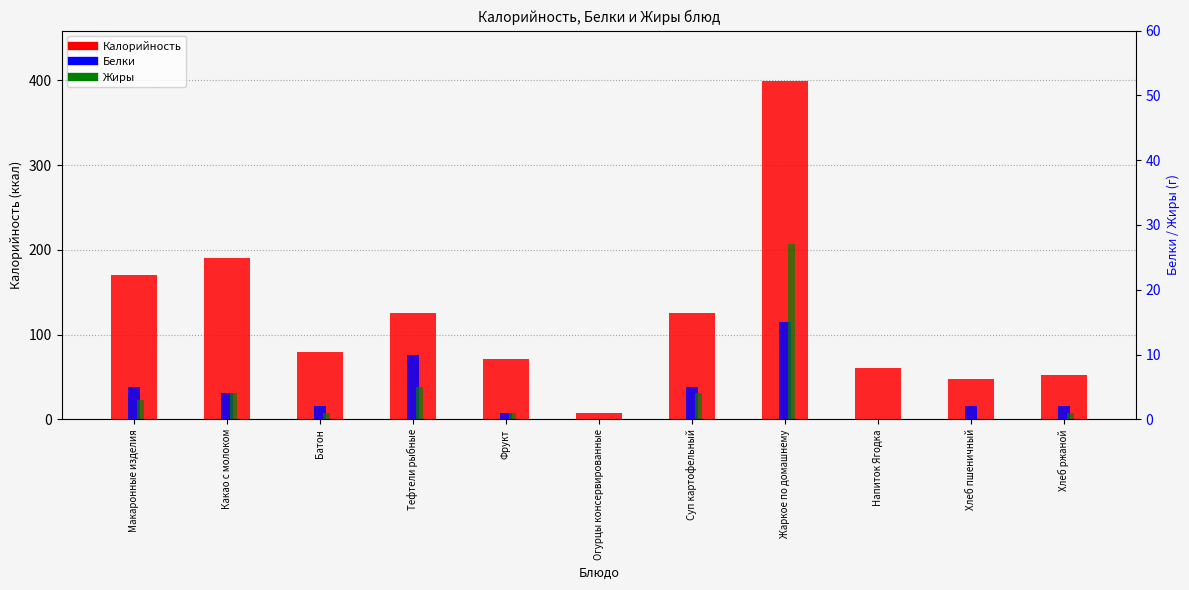

Are the bars grouped side by side (vs. stacked)?

Yes